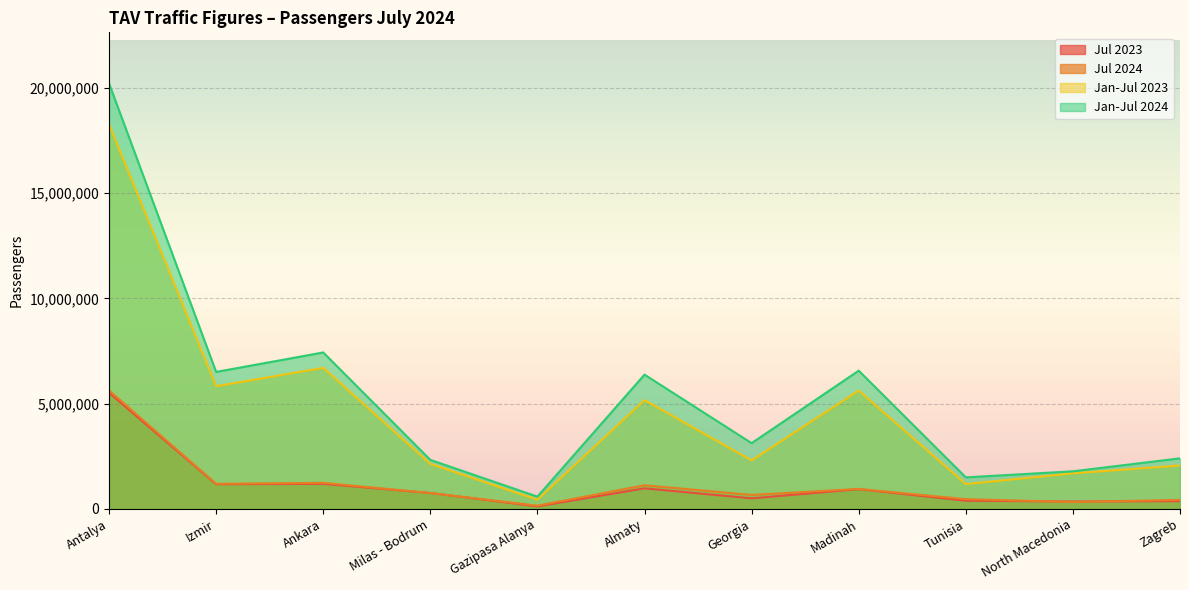

How many lines are shown in the chart?

4